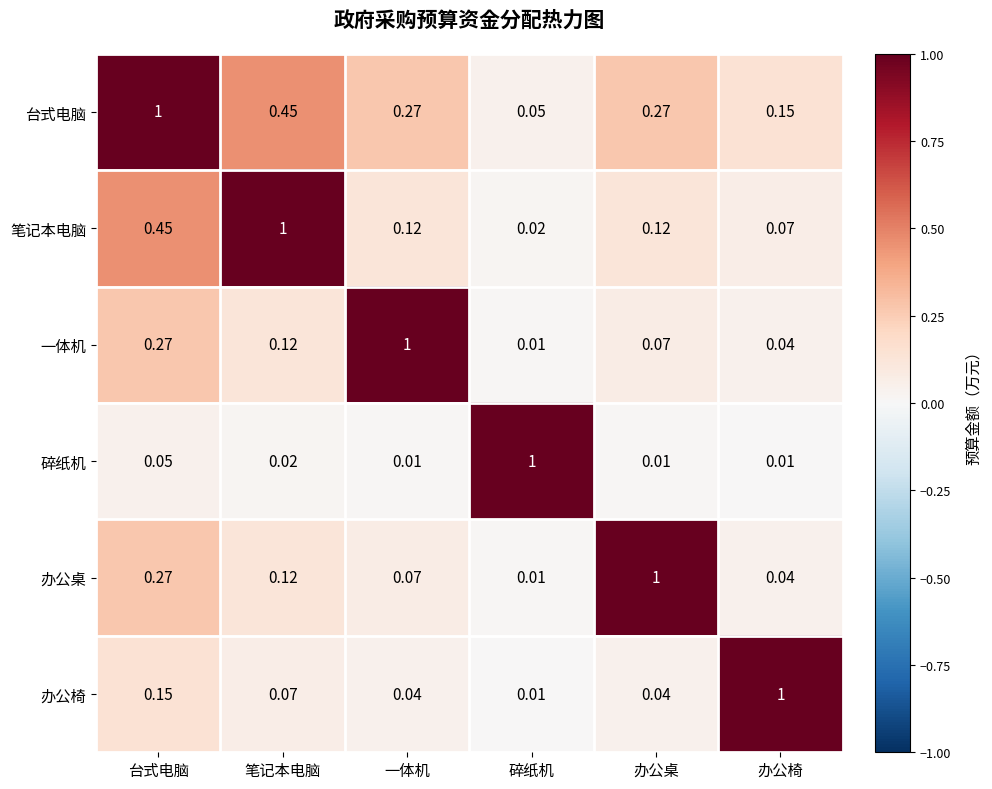

Which series has the largest total across all categories?

台式电脑